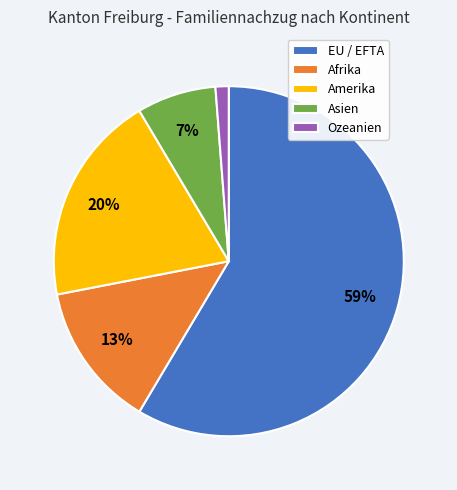

Is there a majority slice in this chart?

Yes